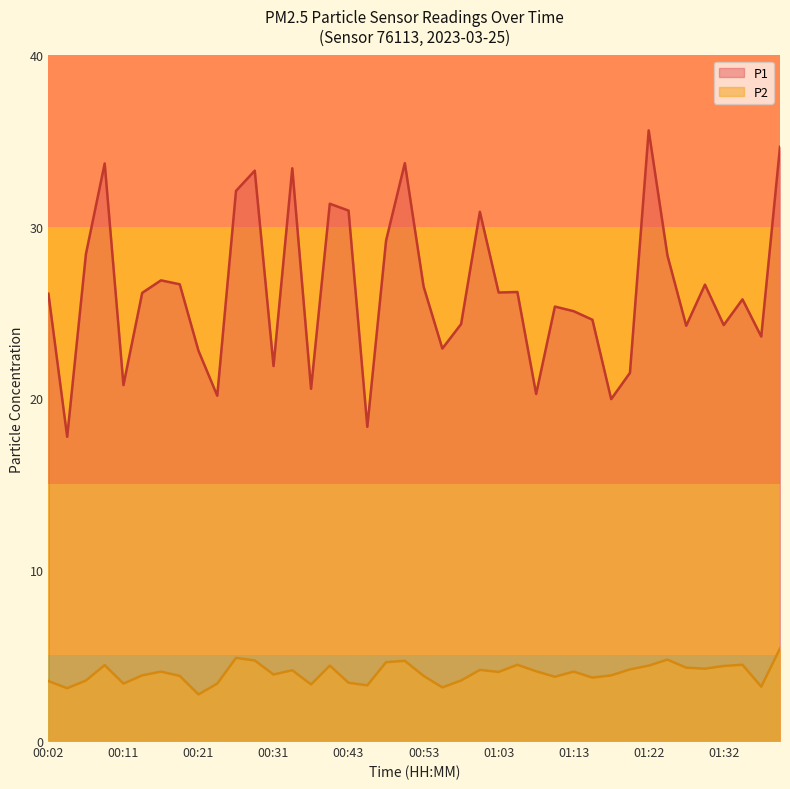

Rank the categories by P2 value from highest to lowest.

01:39, 00:26, 01:25, 00:28, 00:51, 00:48, 01:05, 01:34, 00:09, 00:38, 01:22, 01:32, 01:27, 01:30, 01:20, 01:00, 00:33, 01:08, 00:16, 01:13, 01:03, 00:31, 00:14, 01:17, 00:19, 00:53, 01:10, 01:15, 00:06, 00:58, 00:02, 00:43, 00:11, 00:23, 00:36, 00:46, 01:37, 00:56, 00:04, 00:21